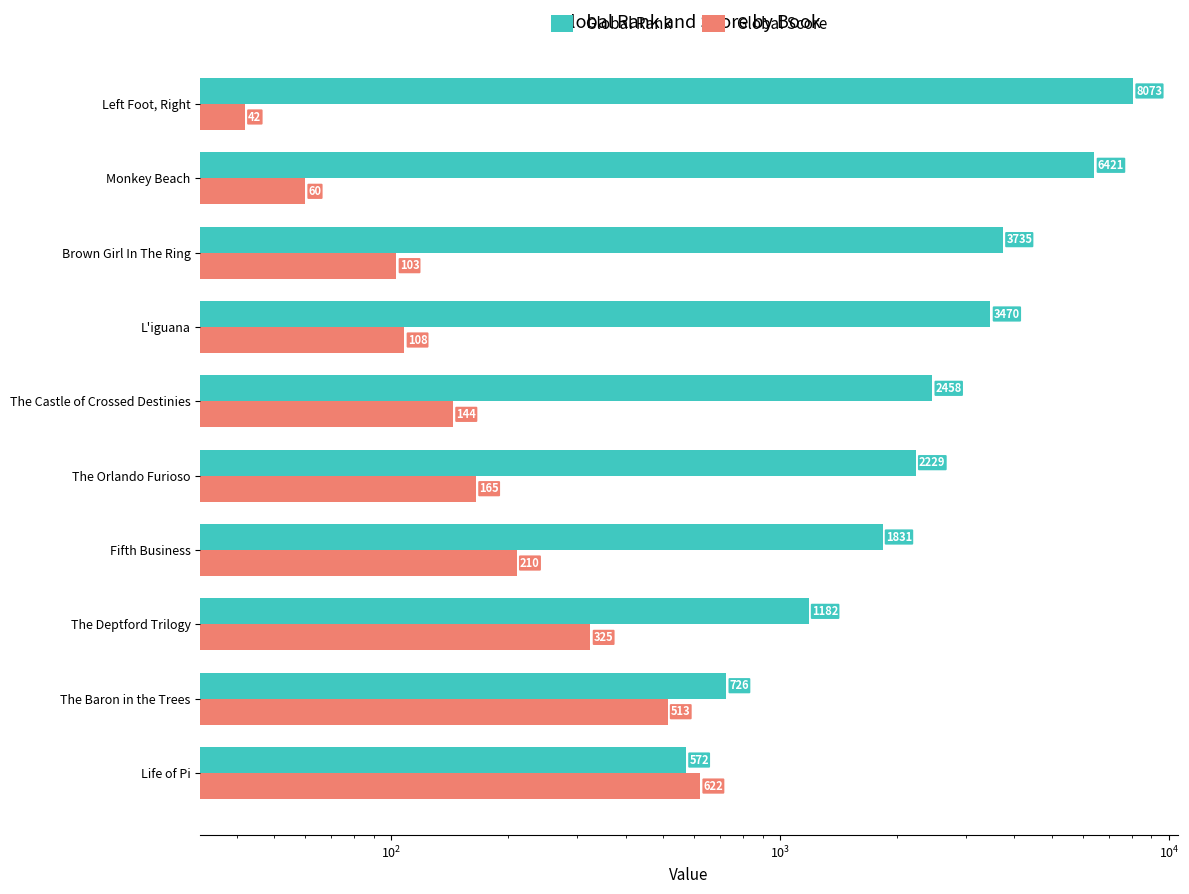

What position from the right is Monkey Beach?

2